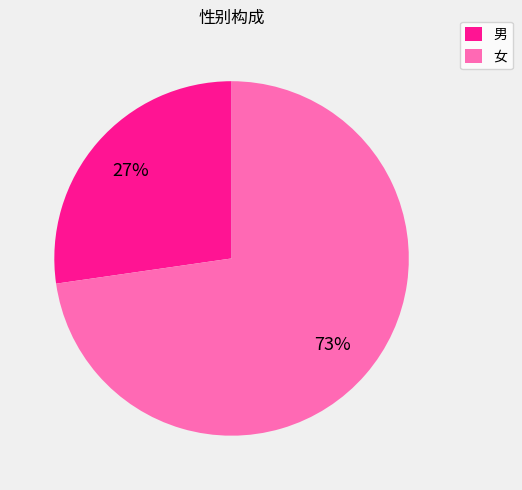

How many segments does this pie chart have?

2